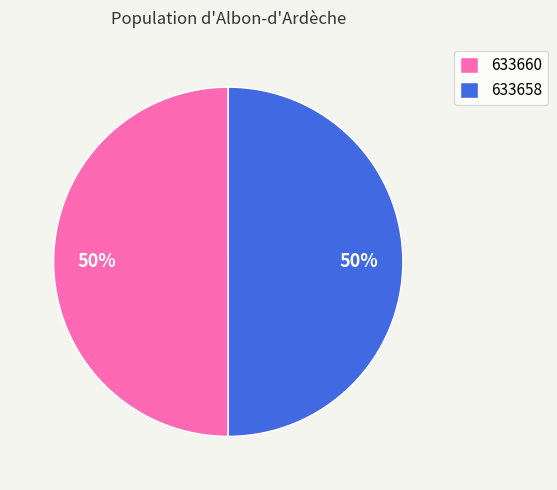

To the nearest percent, what percentage of the pie is 633660?

50%